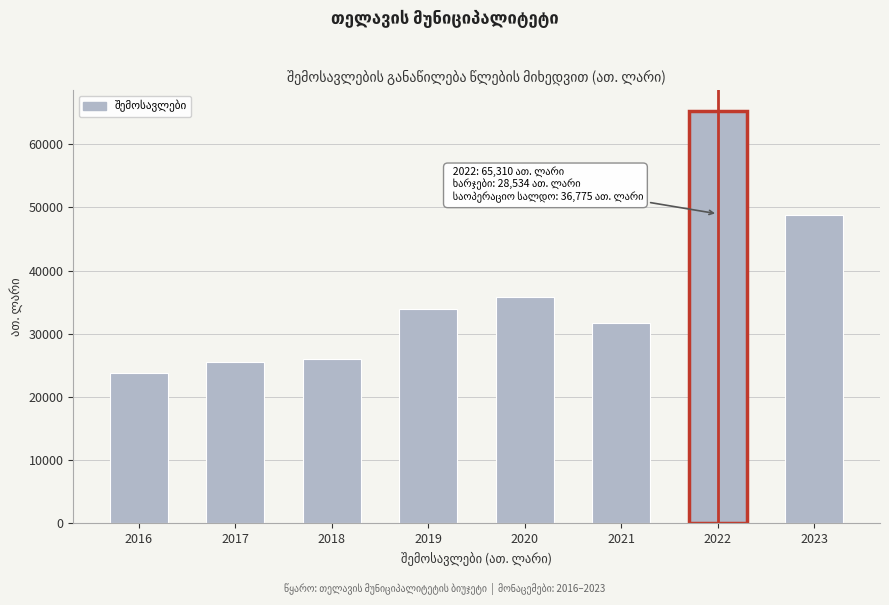

Reading right to left, transcribe all the data shown in this chart.

48825.3	65310.0	31659.4	35782.9	33908.8	26047.6	25580.6	23805.2